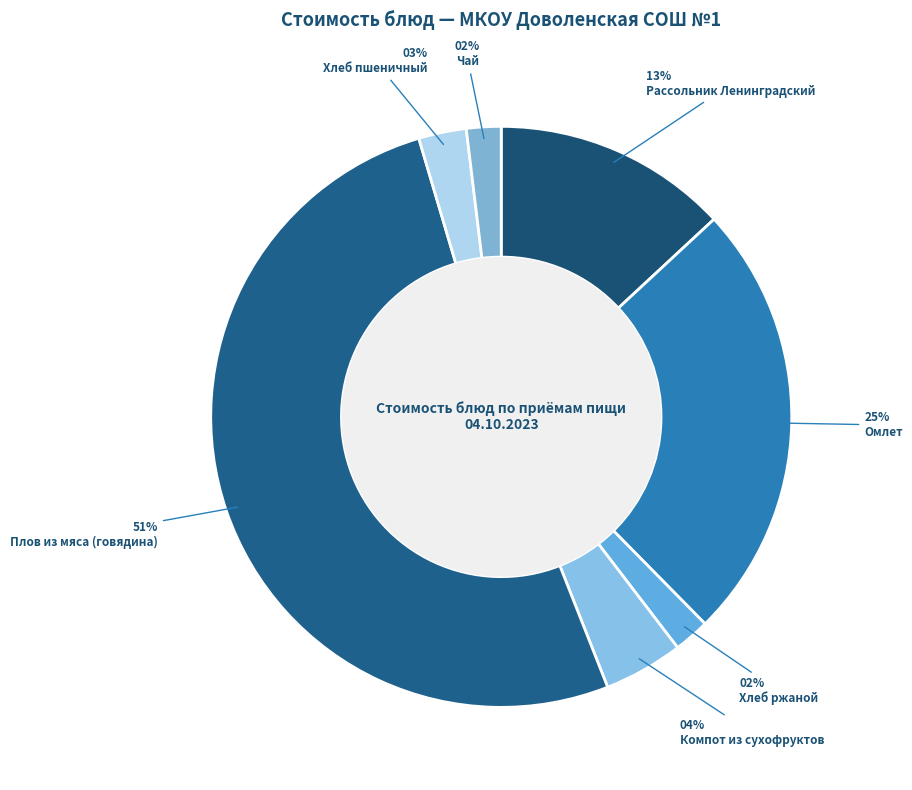

What percentage is the Хлеб пшеничный slice, to the nearest percent?

3%